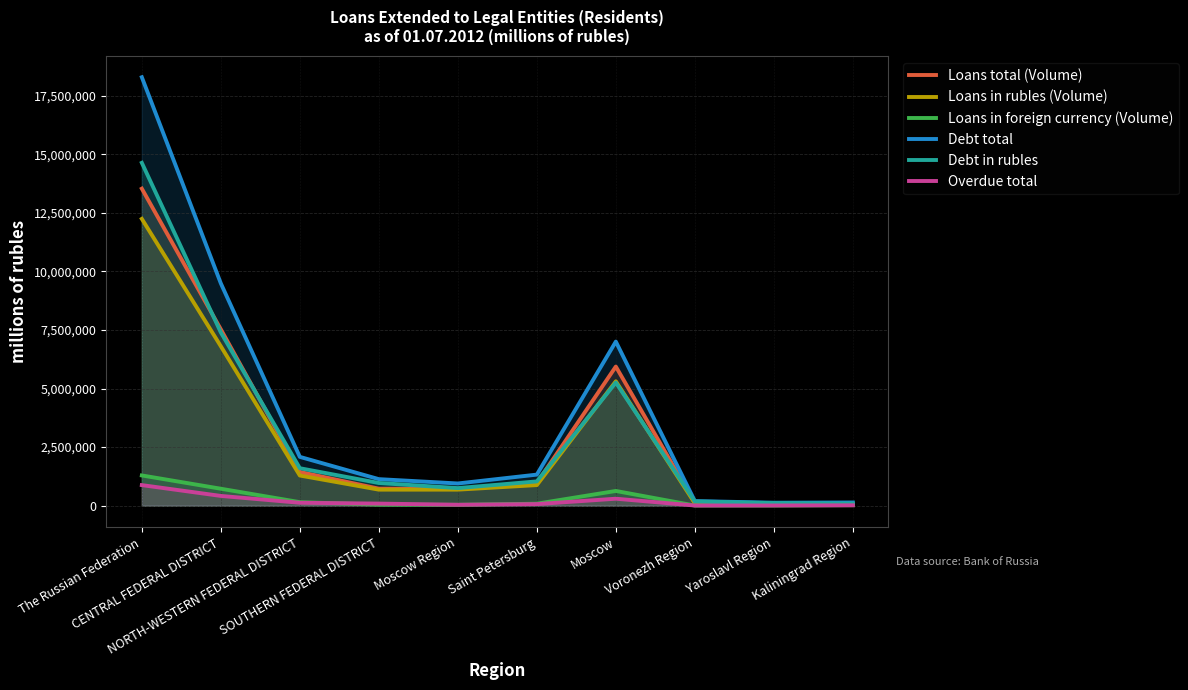

At which category is the sum across all series the highest?

The Russian Federation